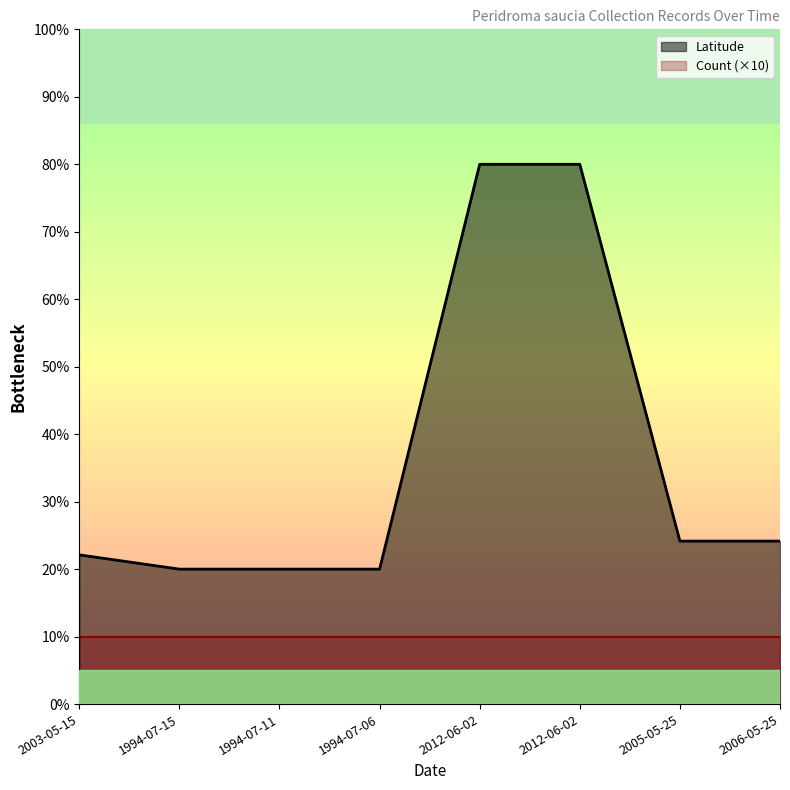

What is the difference between the second highest and second lowest values?

60.0